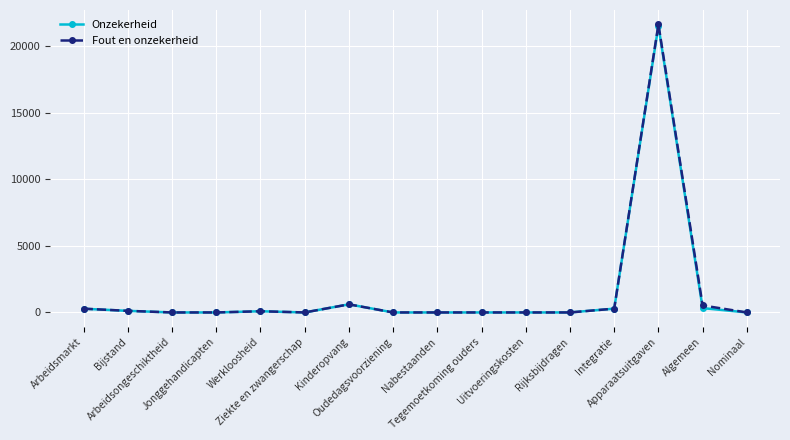

True or false: Onzekerheid has more than 0 points higher than both neighbors.

True